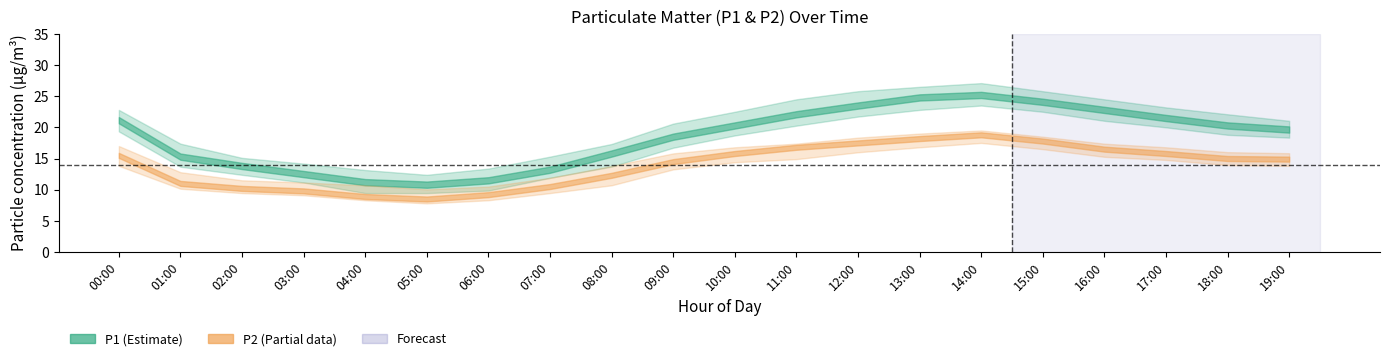

What is the label of the 20th point from the right?

00:00